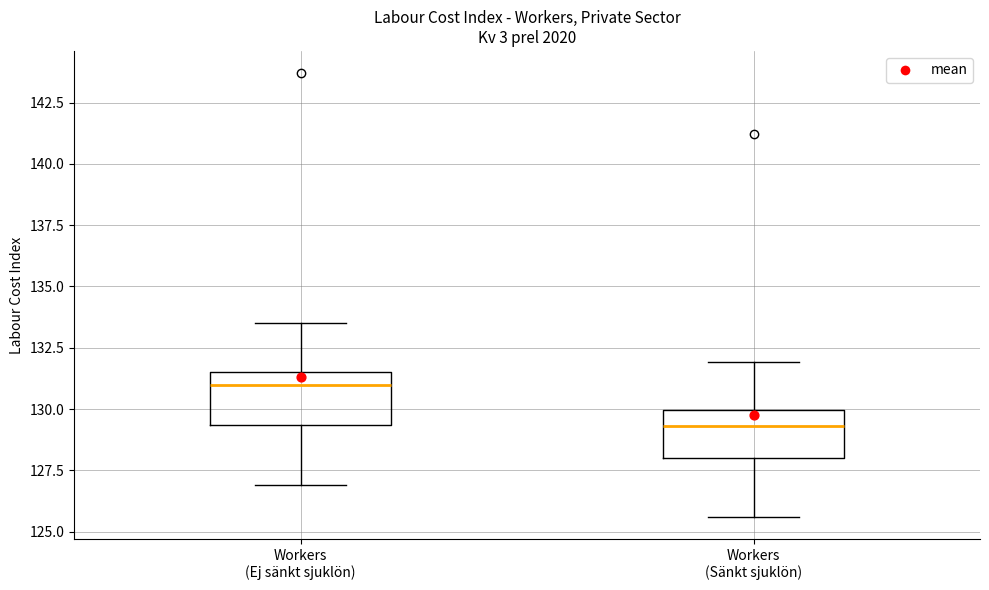

Reading left to right, read every box against the y-axis: the position of its median line, the range the box covers, and the ends of its whiskers. The values are not printed on the chart, so give them approximately, as read against the axis.

Workers (Ej sänkt sjuklön): median 131.0, box 129.5 to 131.5, whiskers 127.0 to 133.5
Workers (Sänkt sjuklön): median 129.5, box 128.0 to 130.0, whiskers 125.5 to 132.0